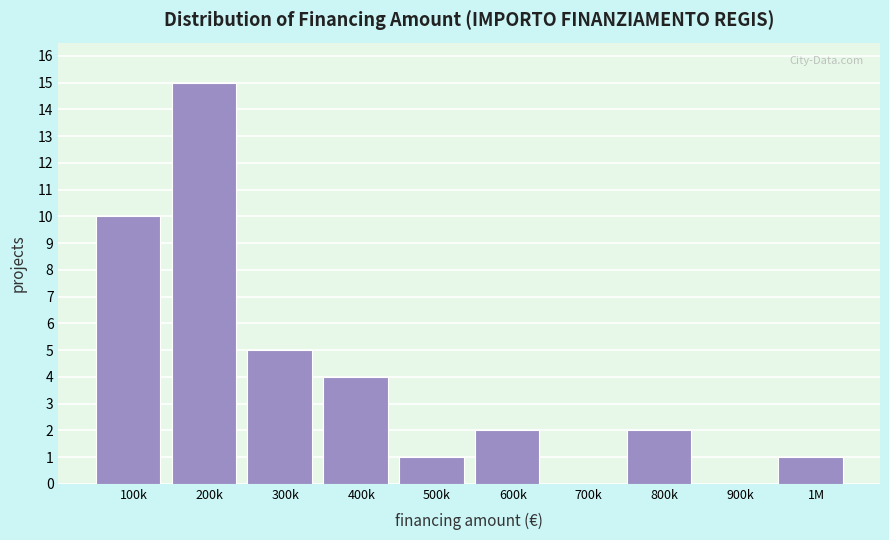

Reading right to left, transcribe all the data shown in this chart.

1M=1	900k=0	800k=2	700k=0	600k=2	500k=1	400k=4	300k=5	200k=15	100k=10